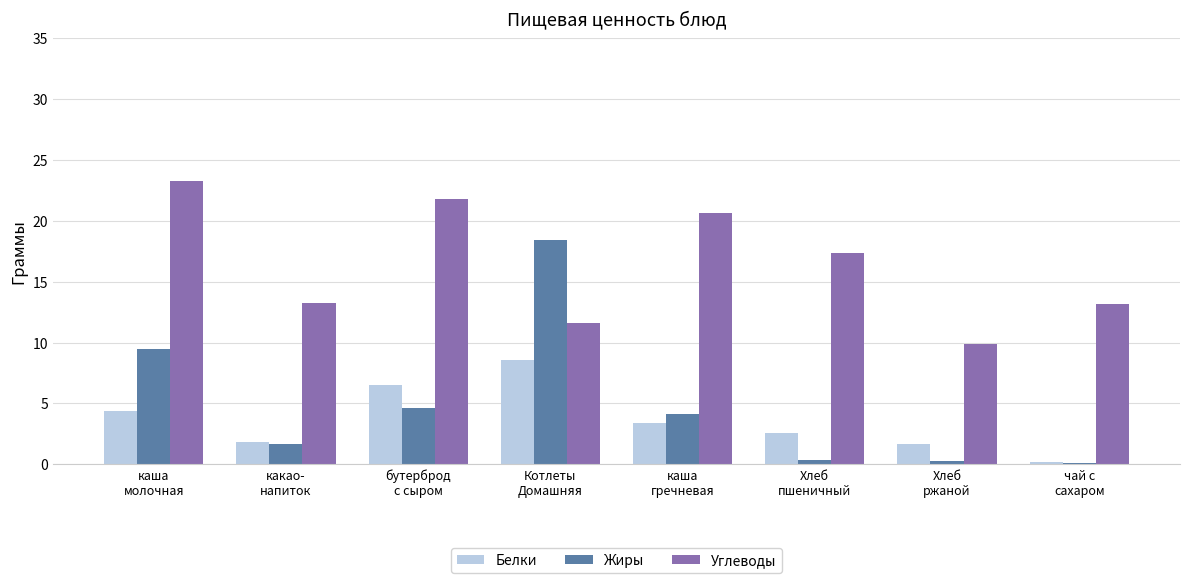

The value of Жиры at Хлеб
пшеничный is 0.3. True or false?

True